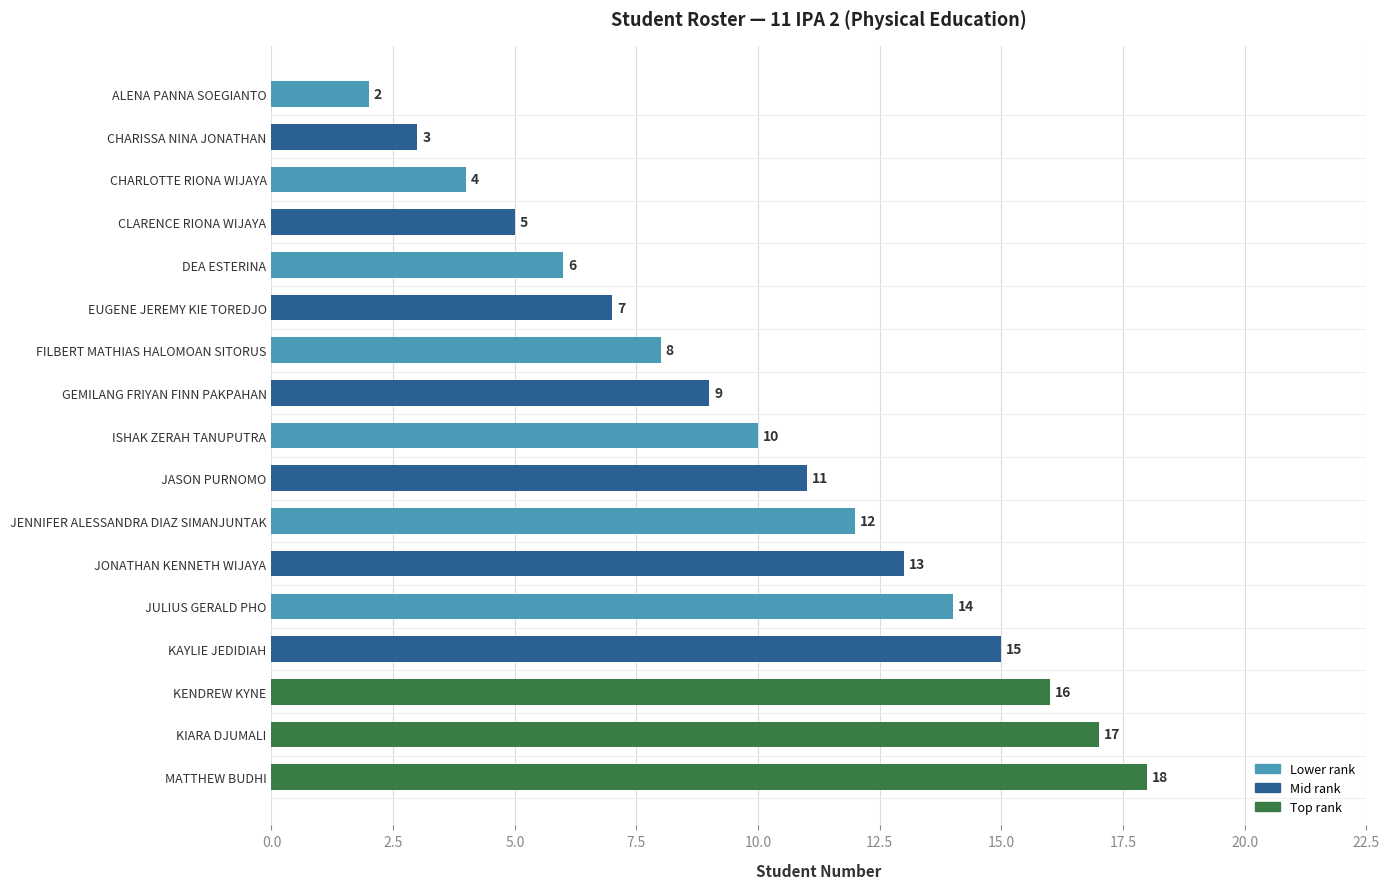

How many distinct data groups are displayed?

1